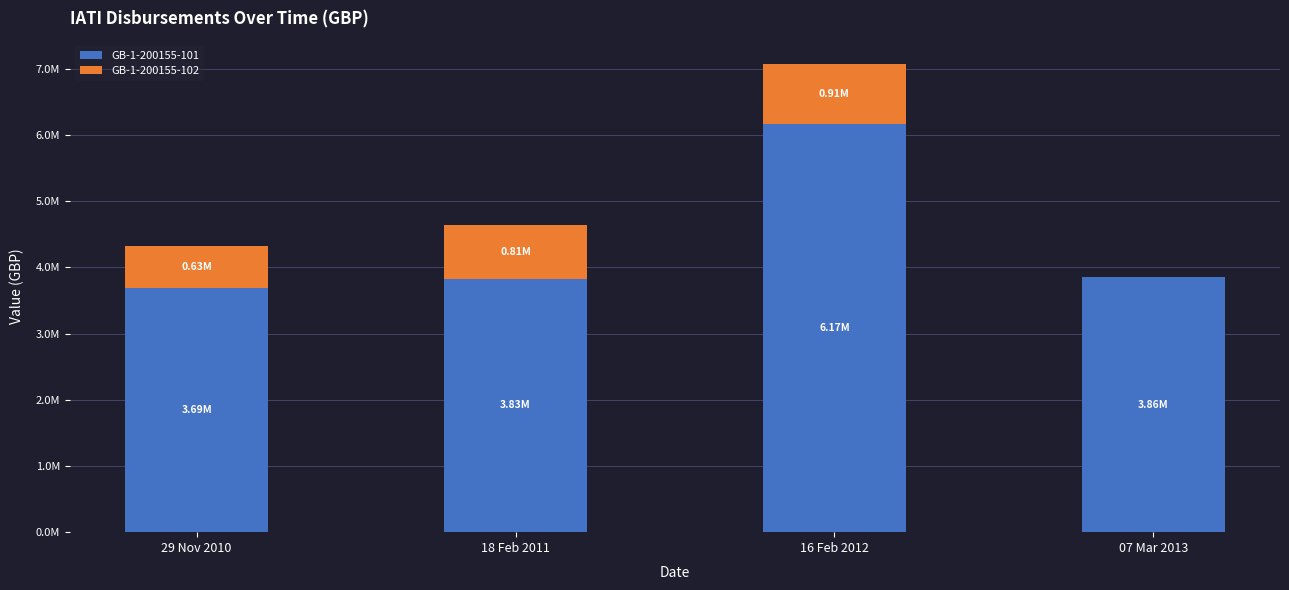

Where does the GB-1-200155-101 series first go above 3855008?

16 Feb 2012